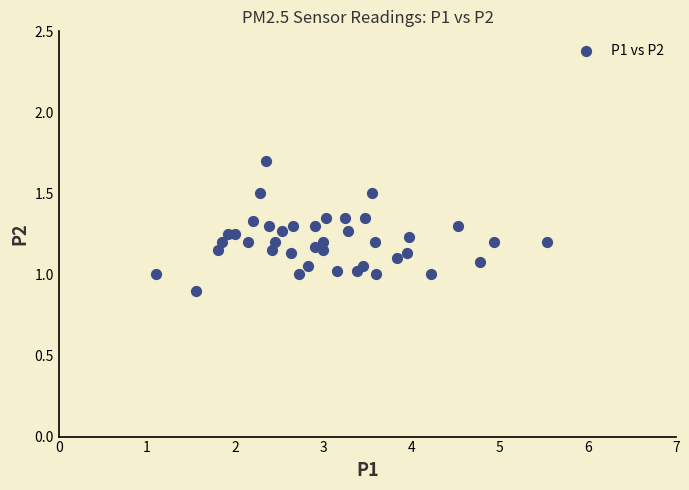

What is the range of X values (max minus min)?

4.4